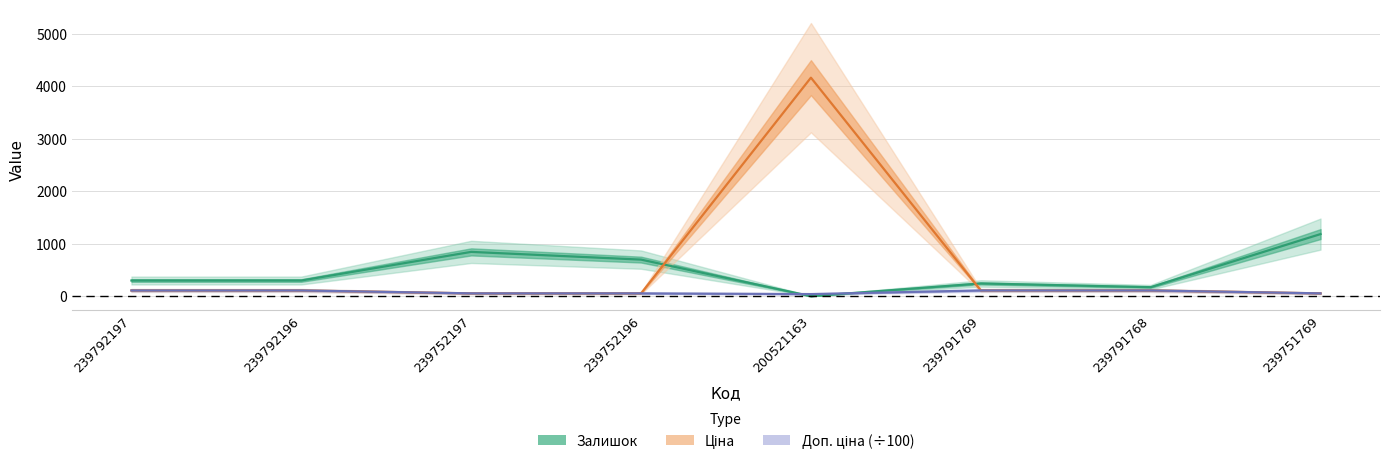

At which category does the chart reach its peak across all series?

200521163